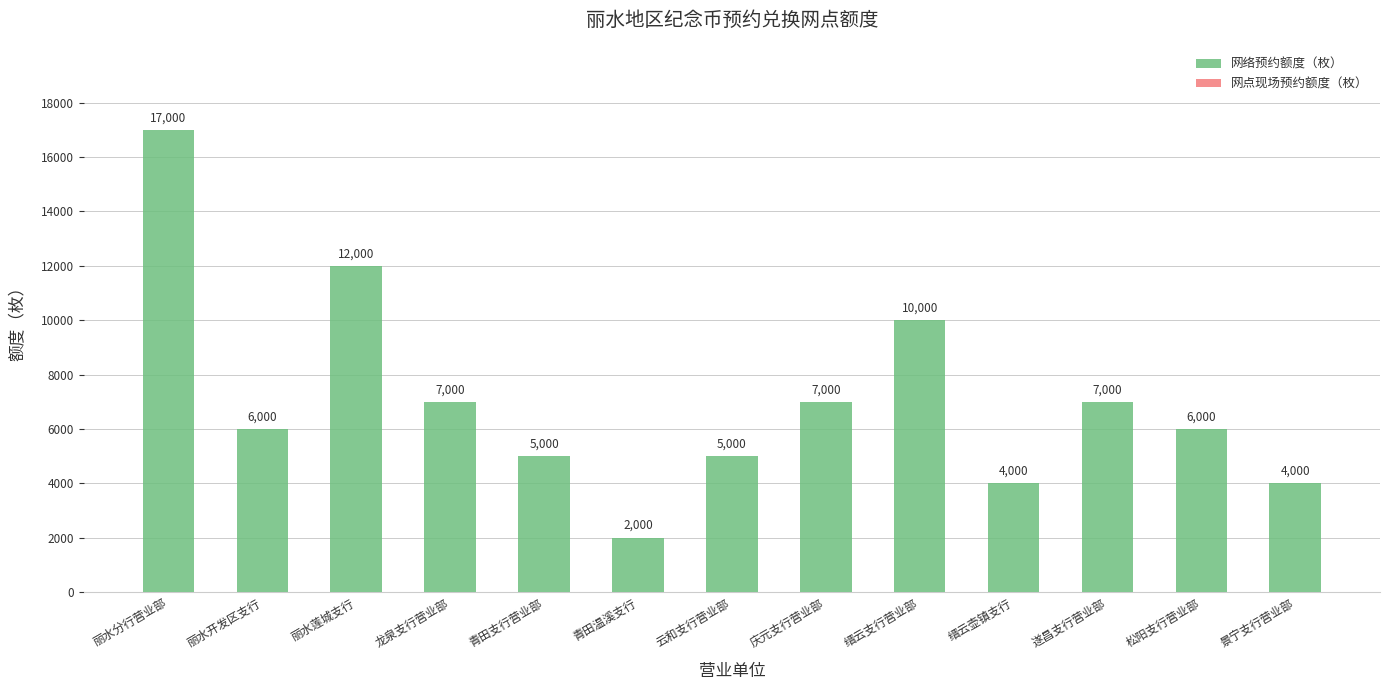

Which has a higher value, 庆元支行营业部 or 缙云壶镇支行?

庆元支行营业部